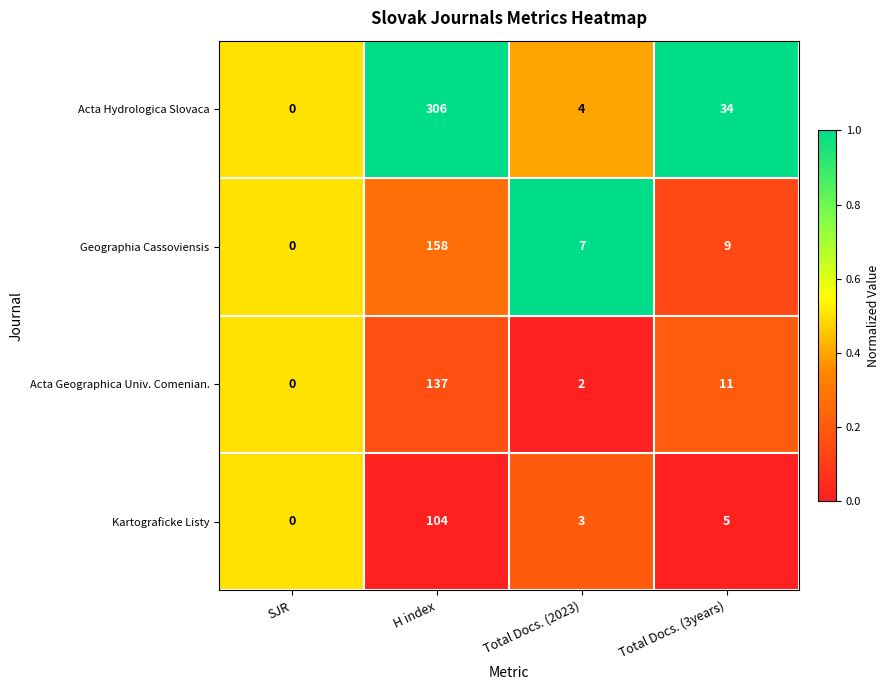

Rank the series by their maximum value, from lowest to highest.

Kartograficke Listy, Acta Geographica Univ. Comenian., Geographia Cassoviensis, Acta Hydrologica Slovaca